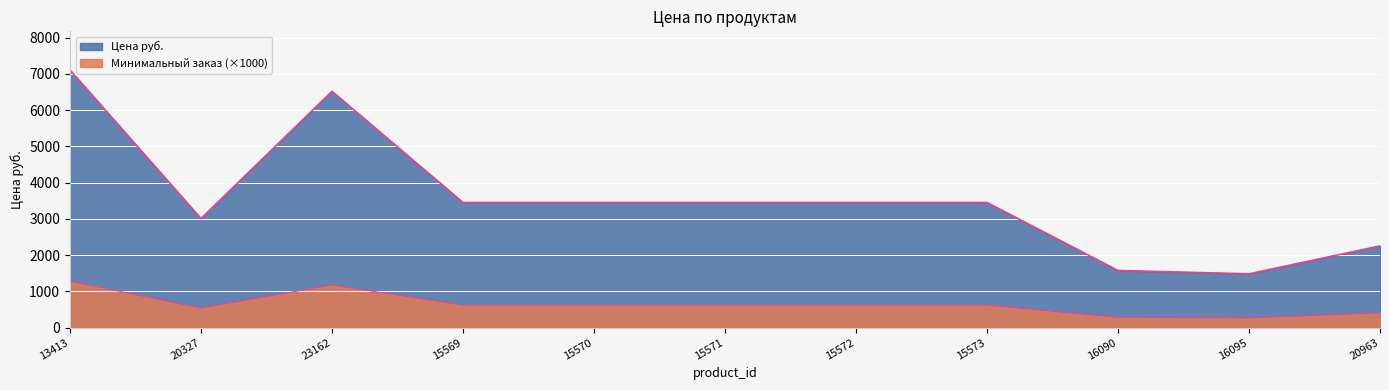

What is the difference between the values at 13413 and 16090?

5532.0